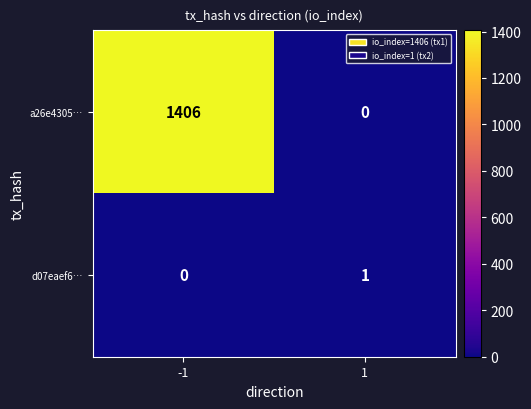

Which series has the widest spread of values?

a26e4305…